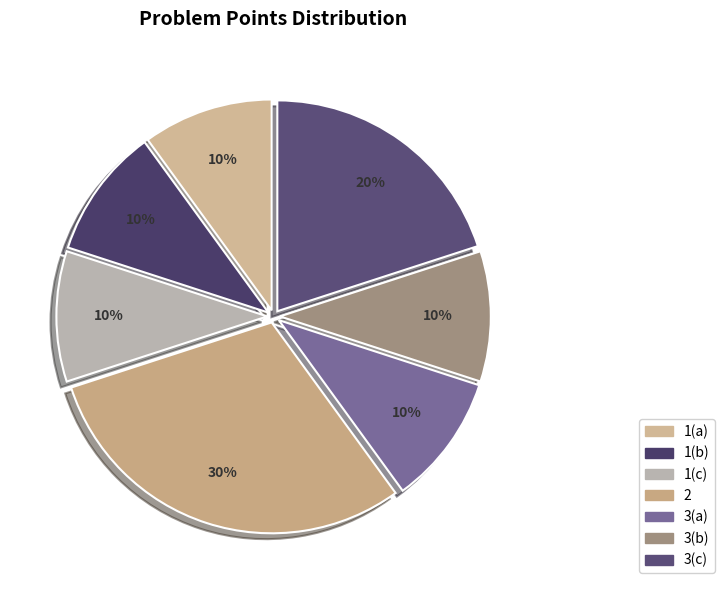

To the nearest percent, what is the difference between the largest and smallest slice percentages?

20%